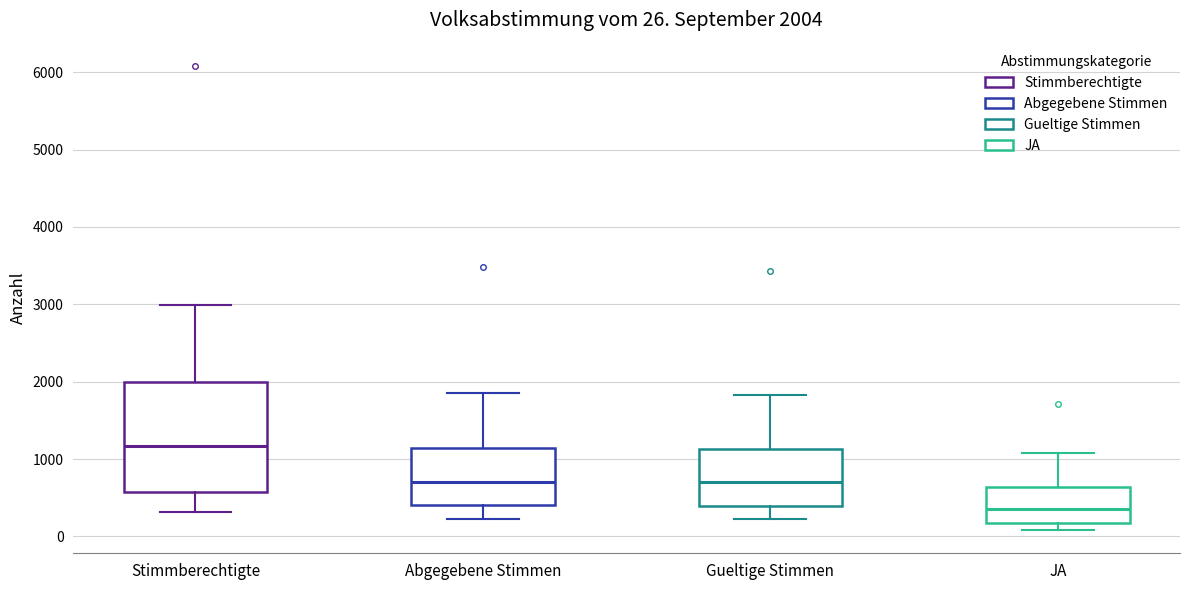

Which box is the tallest, from its lower edge to its upper edge?

Stimmberechtigte